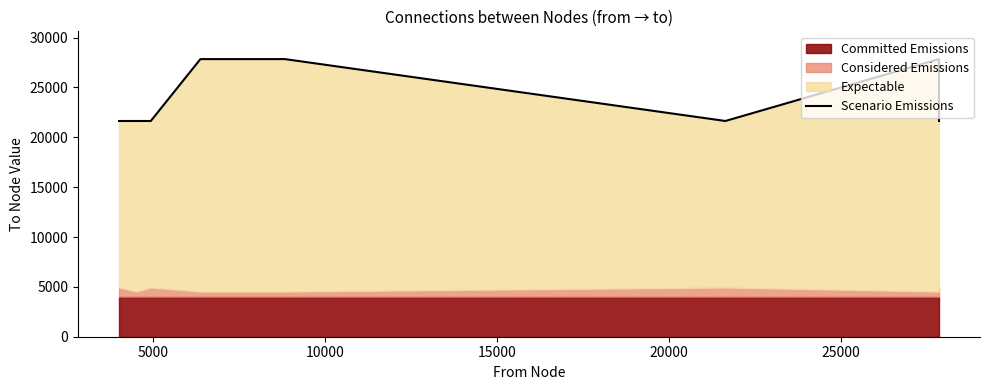

What is the sum of the values at 10000 and 20000?

49477